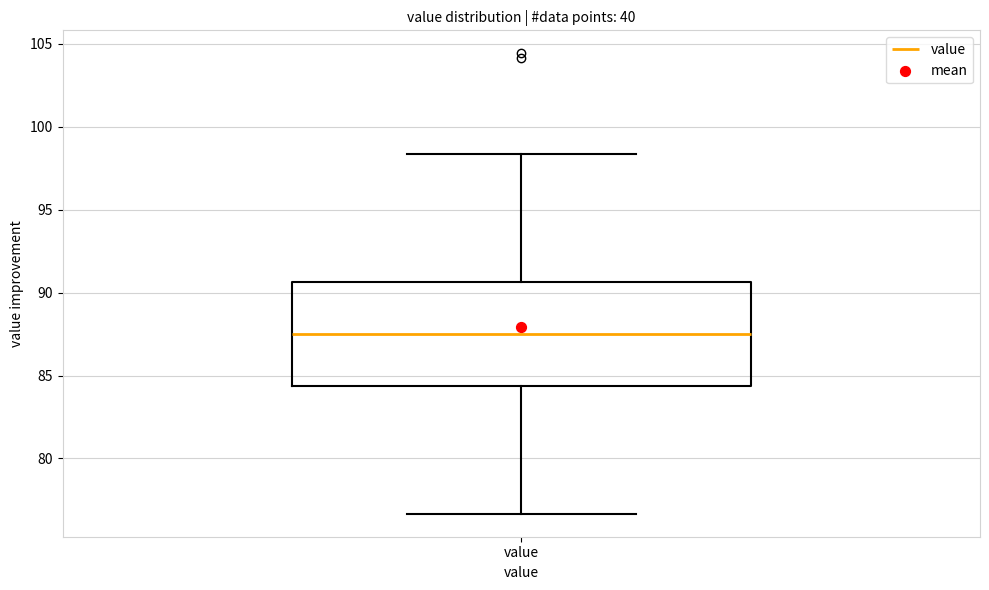

Transcribe this box plot: give where the median line is, the range the box spans, and where the two whiskers end, as read against the y-axis. The values are not printed on the chart, so give them approximately, as read against the axis.

median 87.5, box 84.5 to 90.5, whiskers 76.5 to 98.5